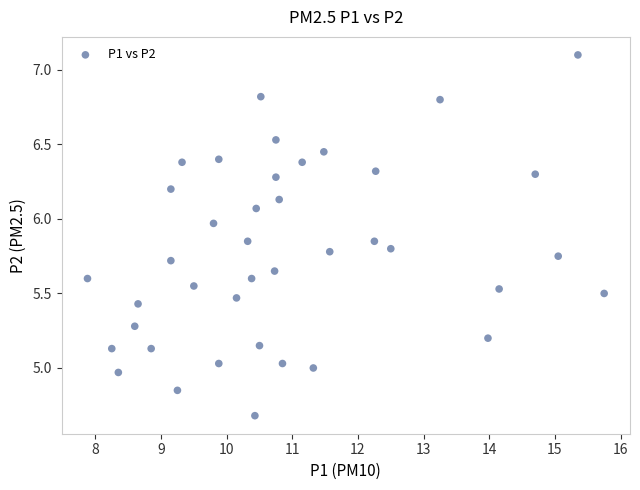

What is the range of X values (max minus min)?

7.9